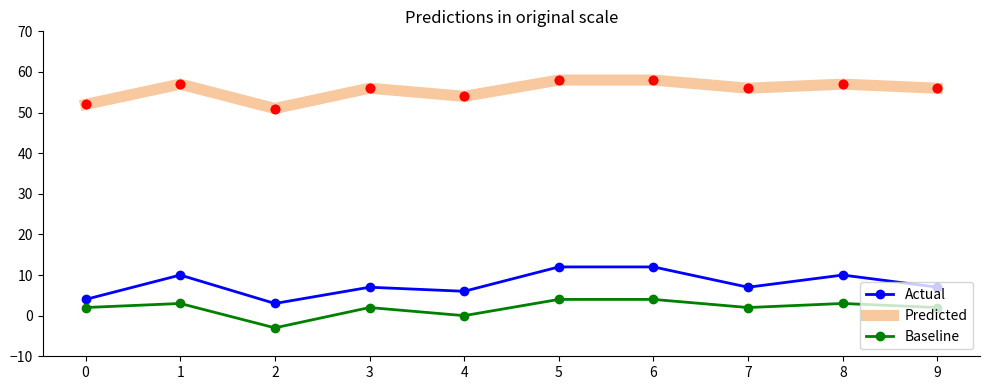

Reading left to right, what are all the values shown in this chart?

Actual: 4	10	3	7	6	12	12	7	10	7
Predicted: 52	57	51	56	54	58	58	56	57	56
Baseline: 2	3	-3	2	0	4	4	2	3	2